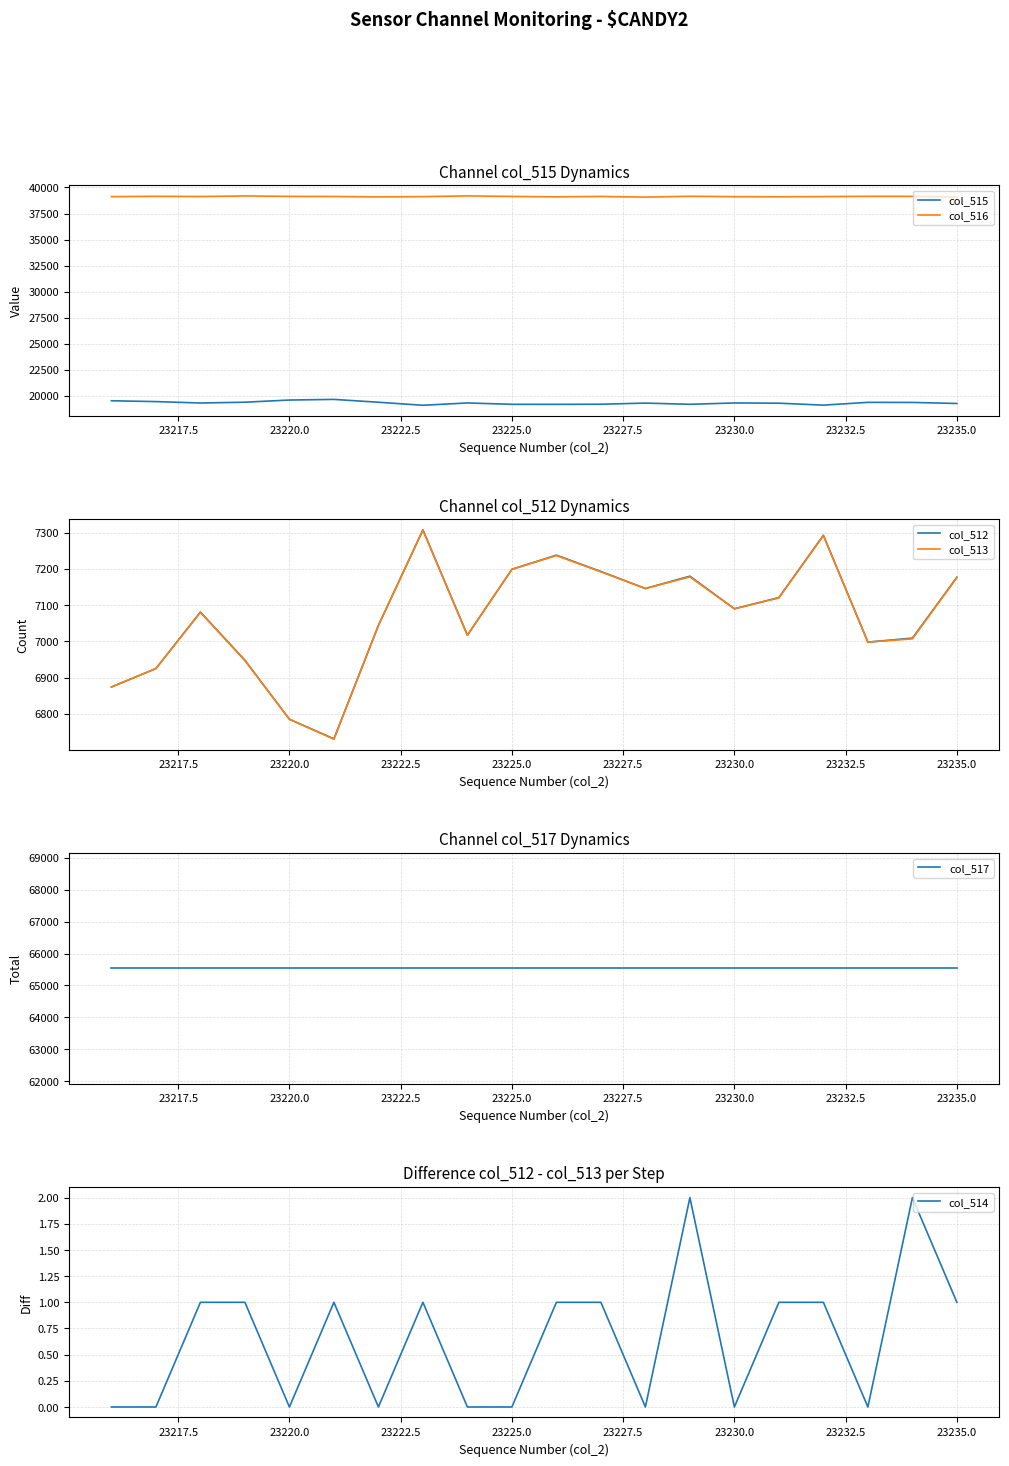

In col_512, how many points are higher than both neighbors (excluding endpoints)?

5